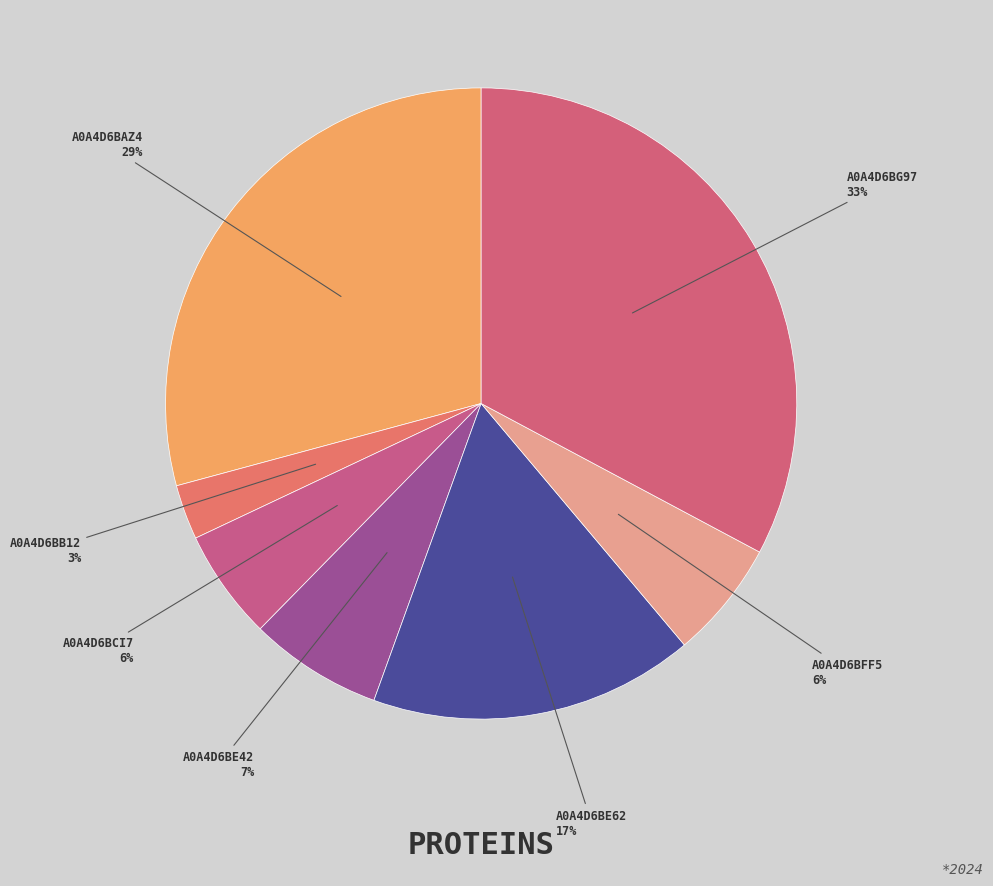

The A0A4D6BE42 slice represents 1% of the pie. True or false?

False